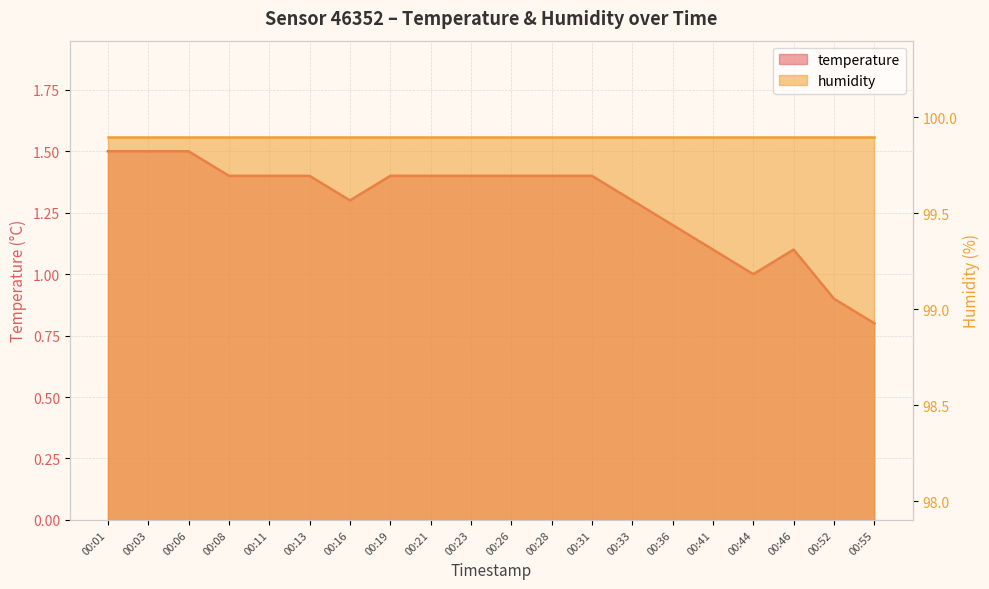

Reading right to left, transcribe all the data shown in this chart.

0.8	0.9	1.1	1.0	1.1	1.2	1.3	1.4	1.4	1.4	1.4	1.4	1.4	1.3	1.4	1.4	1.4	1.5	1.5	1.5